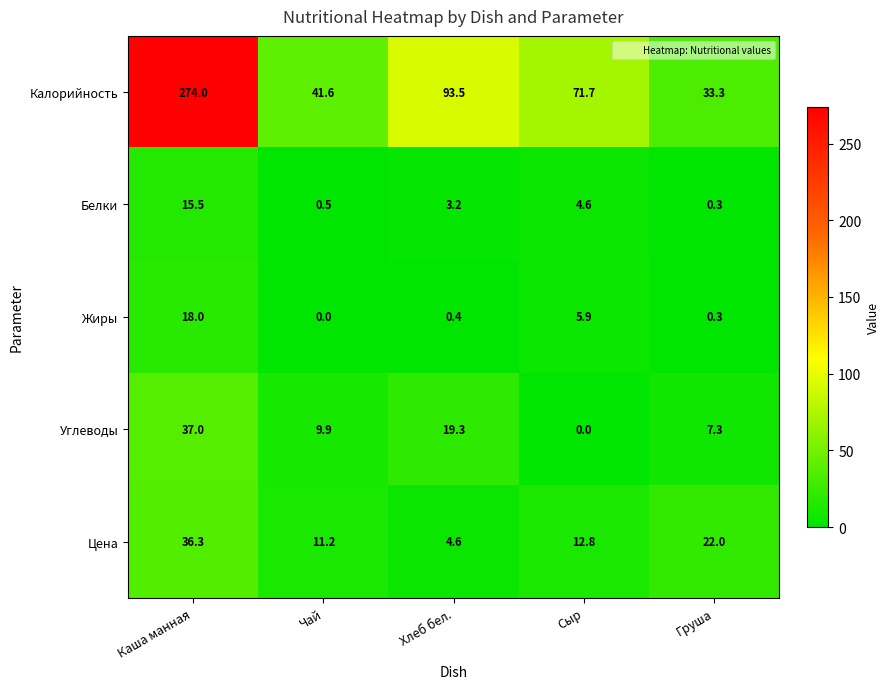

What is the sum of the Цена values at Сыр and Каша манная?

49.1